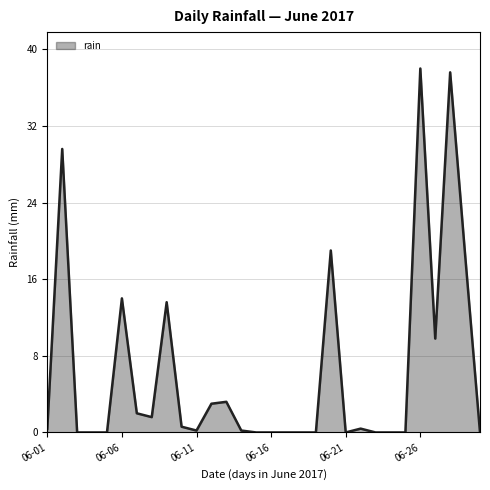

What is the greatest value displayed?

38.0